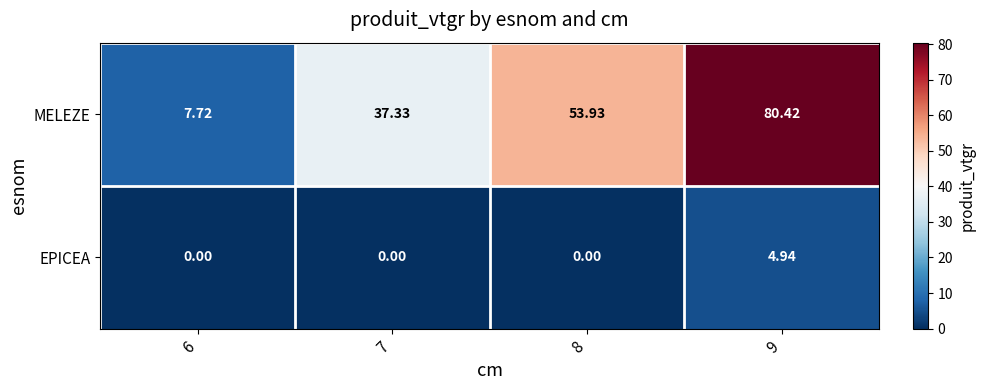

Which series has the largest total across all categories?

MELEZE